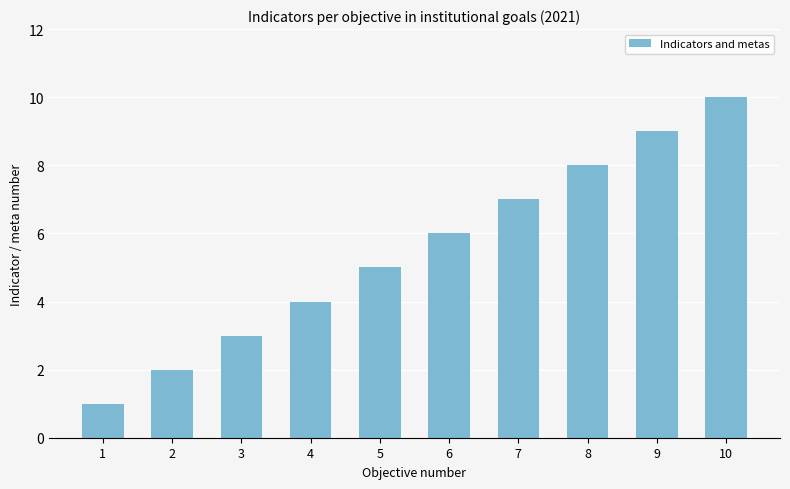

Approximately how many times larger is the value at 10 compared to 2?

5.0